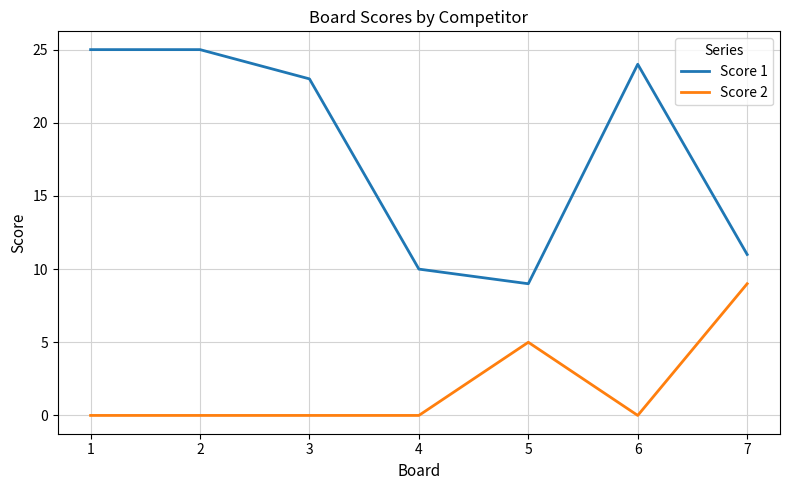

Reading left to right, what are all the values shown in this chart?

Score 1: 1=25	2=25	3=23	4=10	5=9	6=24	7=11
Score 2: 1=0	2=0	3=0	4=0	5=5	6=0	7=9